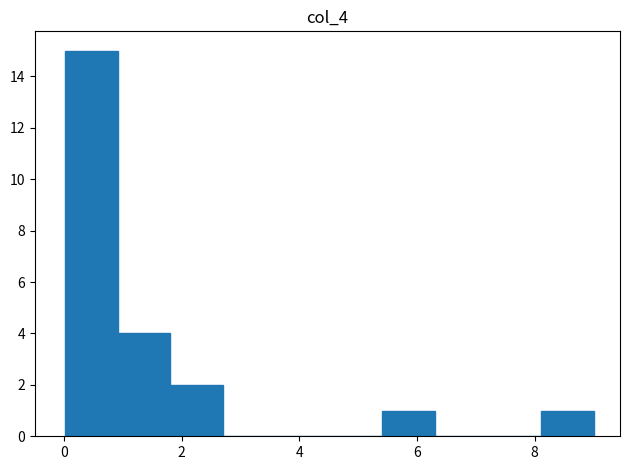

Reading left to right, list every bar in this chart as the range it spans on the x-axis followed by its height. Neither the bar edges nor the heights are printed on the chart, so give them approximately, as read against the axes.

0.0 to 1.0: 15
1.0 to 1.8: 4
1.8 to 2.8: 2
2.8 to 3.6: 0
3.6 to 4.6: 0
4.6 to 5.4: 0
5.4 to 6.4: 1
6.4 to 7.2: 0
7.2 to 8.2: 0
8.2 to 9.0: 1